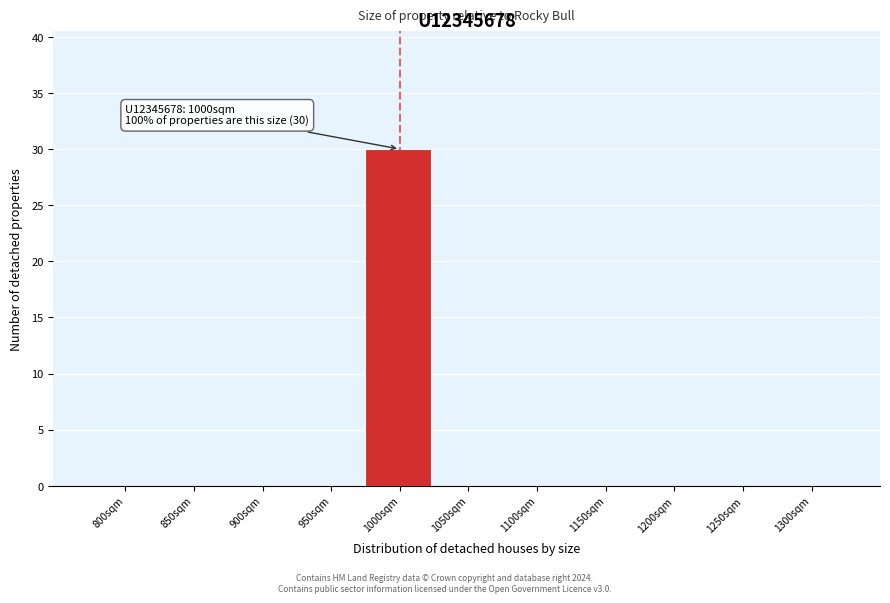

Reading right to left, list all the values displayed in this chart.

1300sqm=0	1250sqm=0	1200sqm=0	1150sqm=0	1100sqm=0	1050sqm=0	1000sqm=30	950sqm=0	900sqm=0	850sqm=0	800sqm=0